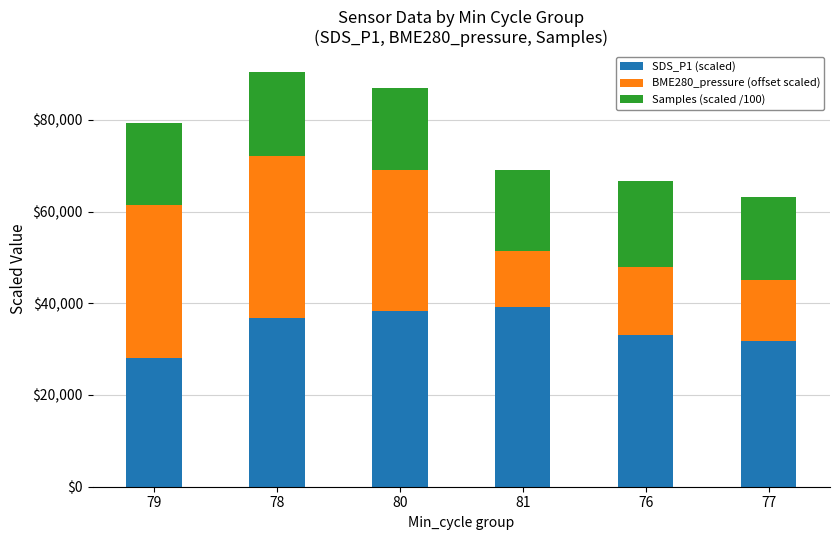

How many data points does each series have?

6